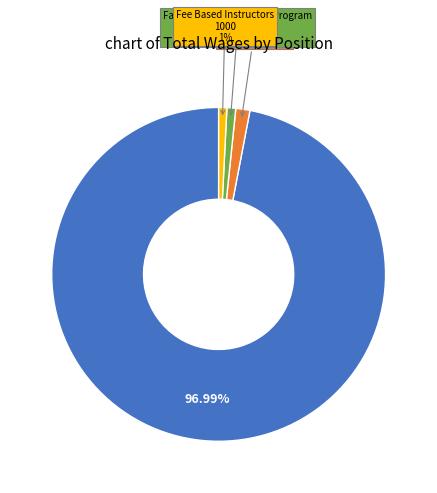

Is there a majority slice in this chart?

Yes